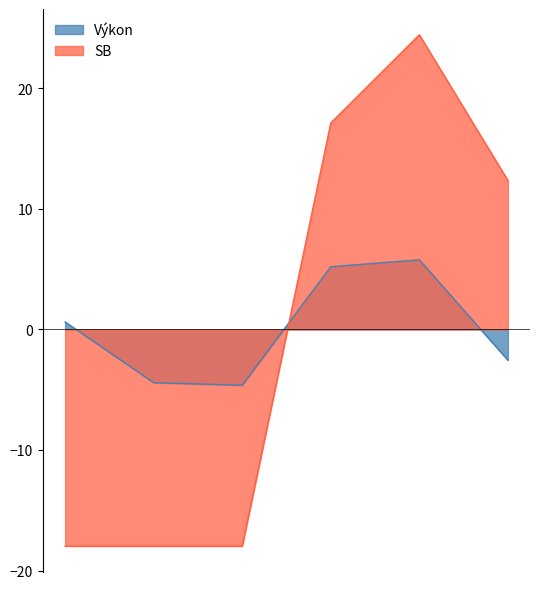

What are all the series names shown in the legend?

Výkon, SB